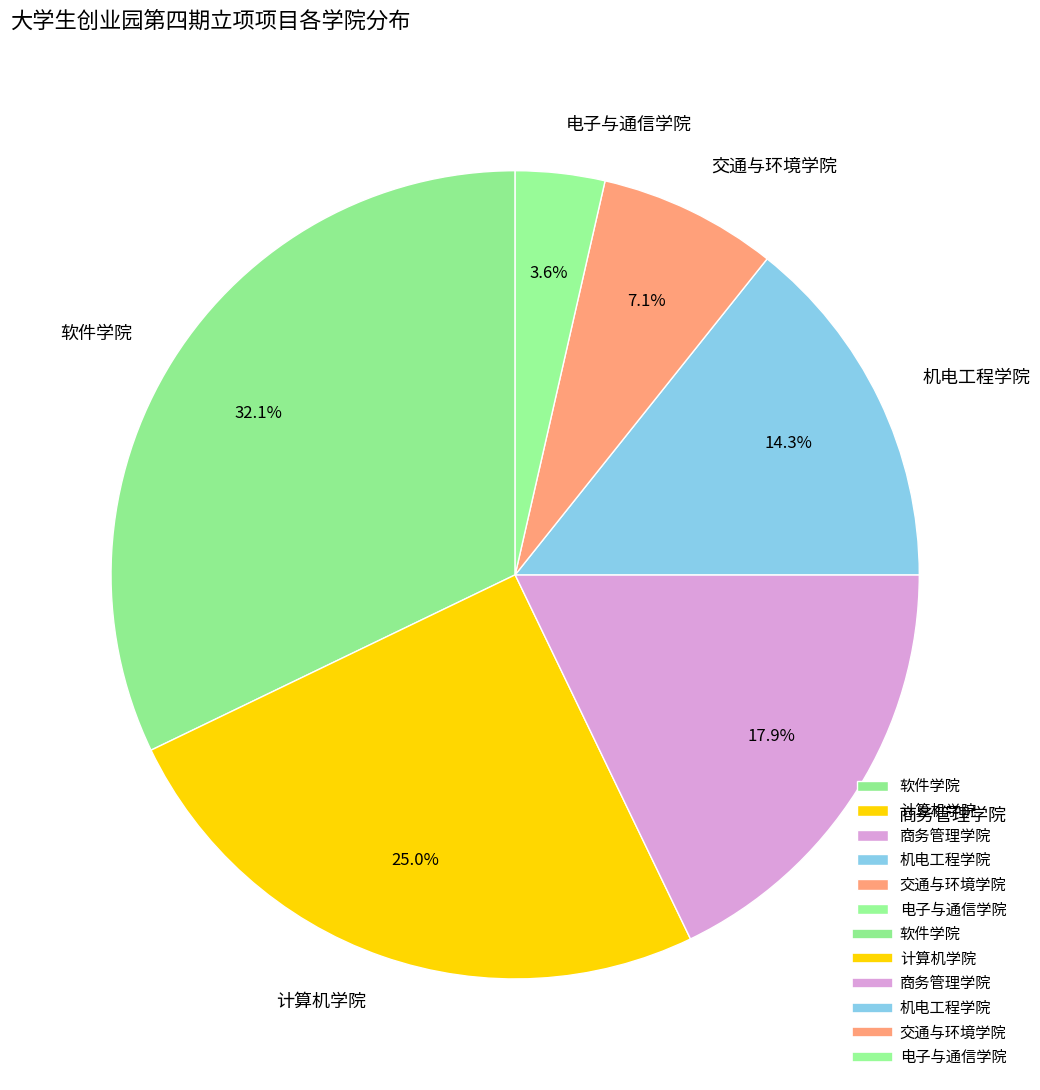

To the nearest percent, what is the difference between the 软件学院 and 计算机学院 slice percentages?

7%